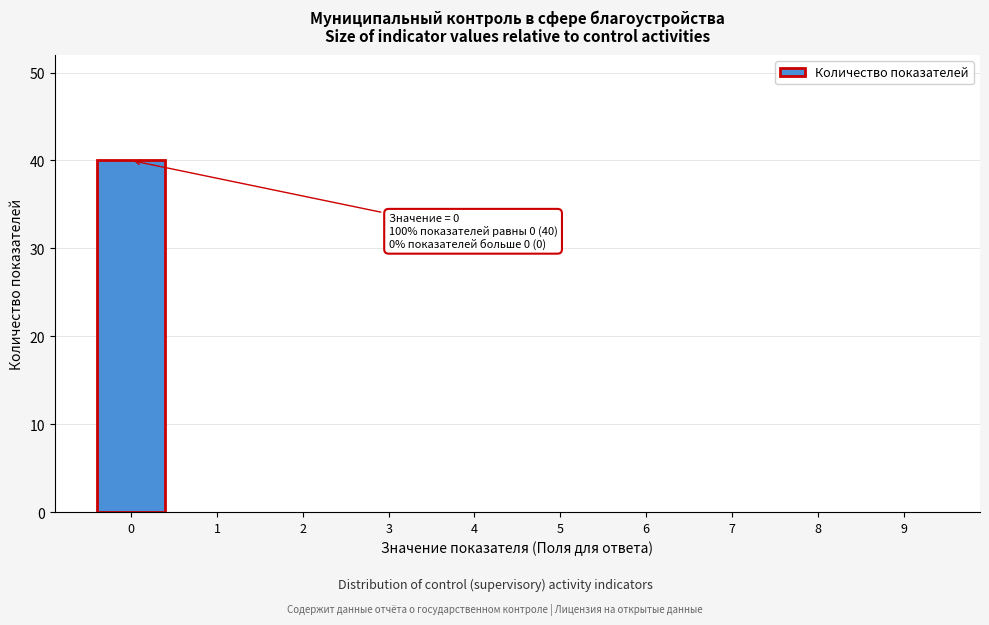

Reading left to right, transcribe all the data shown in this chart.

0=40	1=0	2=0	3=0	4=0	5=0	6=0	7=0	8=0	9=0